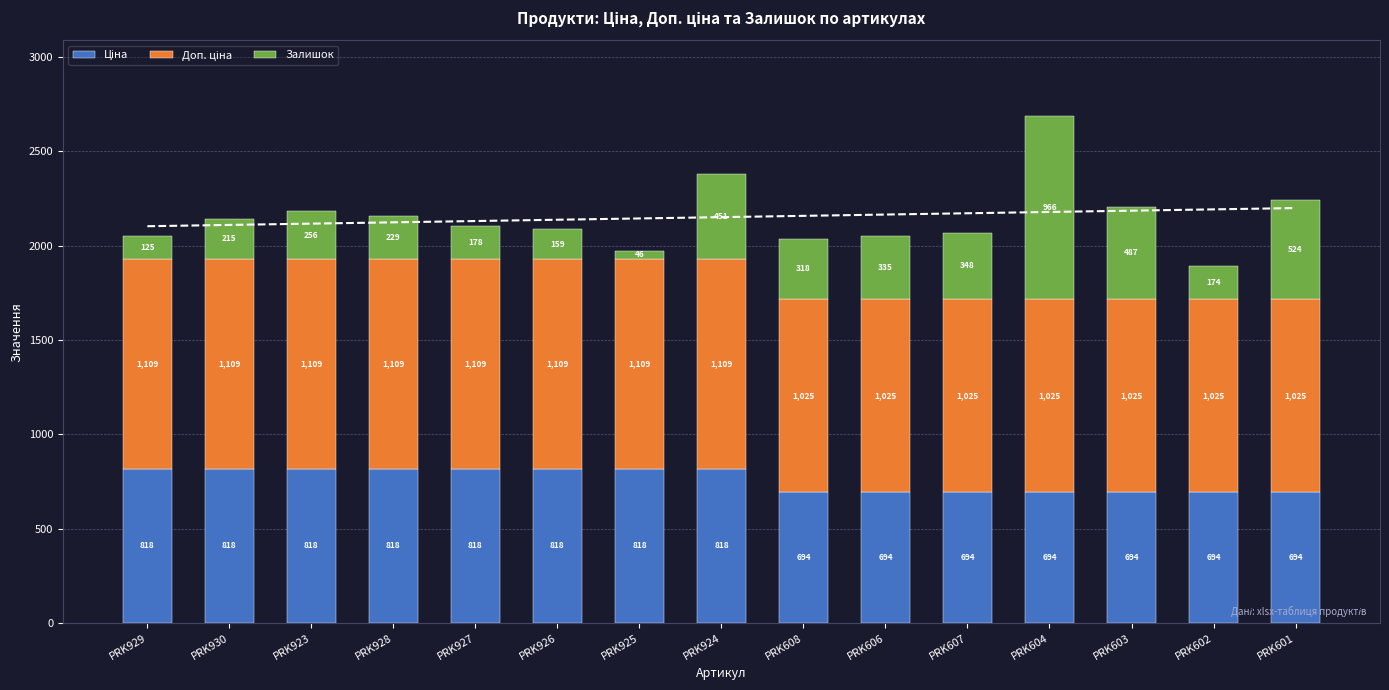

Reading right to left, what are all the values shown in this chart?

Ціна: PRK601=693.7	PRK602=693.7	PRK603=693.7	PRK604=693.7	PRK607=693.7	PRK606=693.7	PRK608=693.7	PRK924=818.5	PRK925=818.5	PRK926=818.5	PRK927=818.5	PRK928=818.5	PRK923=818.5	PRK930=818.5	PRK929=818.5
Доп. ціна: PRK601=1024.6	PRK602=1024.6	PRK603=1024.6	PRK604=1024.6	PRK607=1024.6	PRK606=1024.6	PRK608=1024.6	PRK924=1109.2	PRK925=1109.2	PRK926=1109.2	PRK927=1109.2	PRK928=1109.2	PRK923=1109.2	PRK930=1109.2	PRK929=1109.2
Залишок: PRK601=524.0	PRK602=174.0	PRK603=487.0	PRK604=966.0	PRK607=348.0	PRK606=335.0	PRK608=318.0	PRK924=451.0	PRK925=46.0	PRK926=159.0	PRK927=178.0	PRK928=229.0	PRK923=256.0	PRK930=215.0	PRK929=125.0